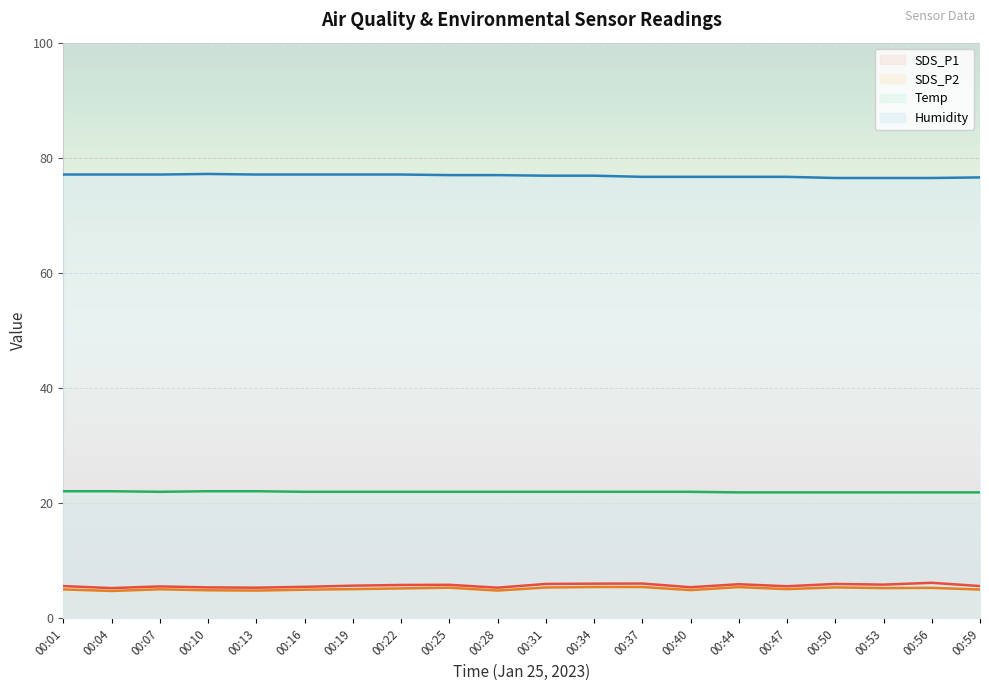

Is it true that SDS_P2 equals 5.3 at 00:25?

True